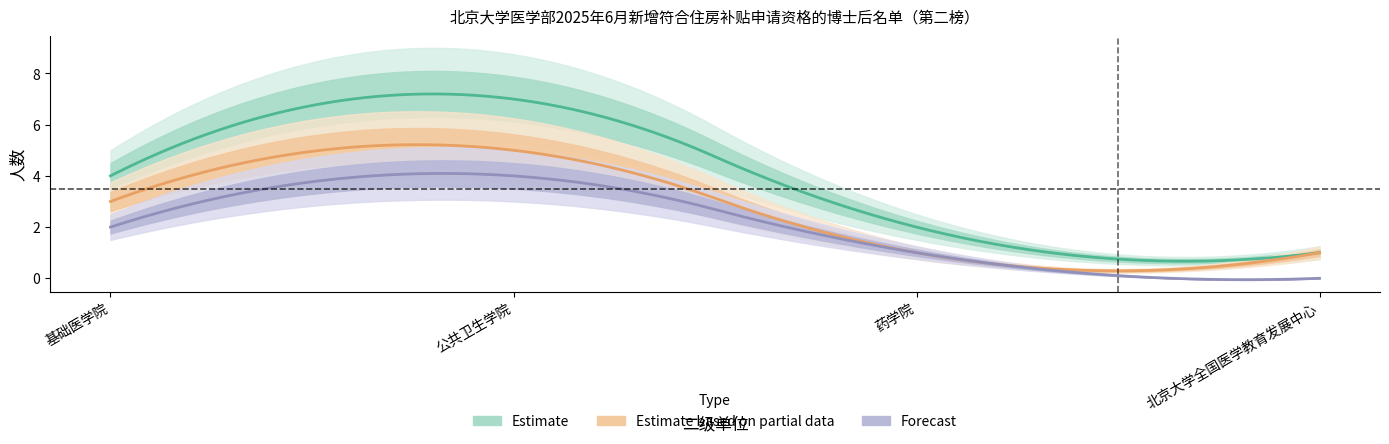

What is the lowest value of the Estimate_count series?

1